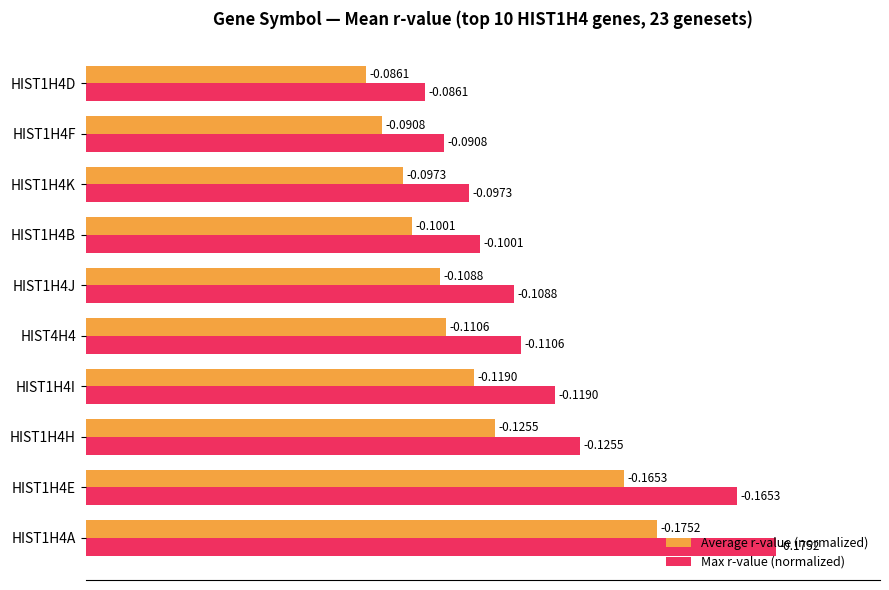

What are all the series names shown in the legend?

Average r-value (normalized), Max r-value (normalized)